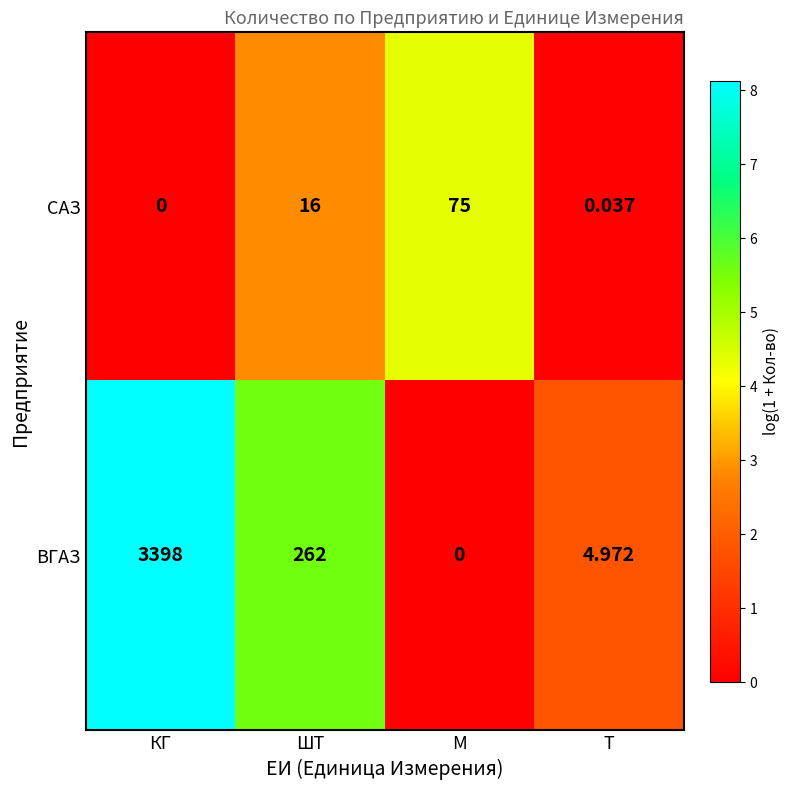

At ШТ, list the series in order from smallest to largest.

САЗ, ВГАЗ